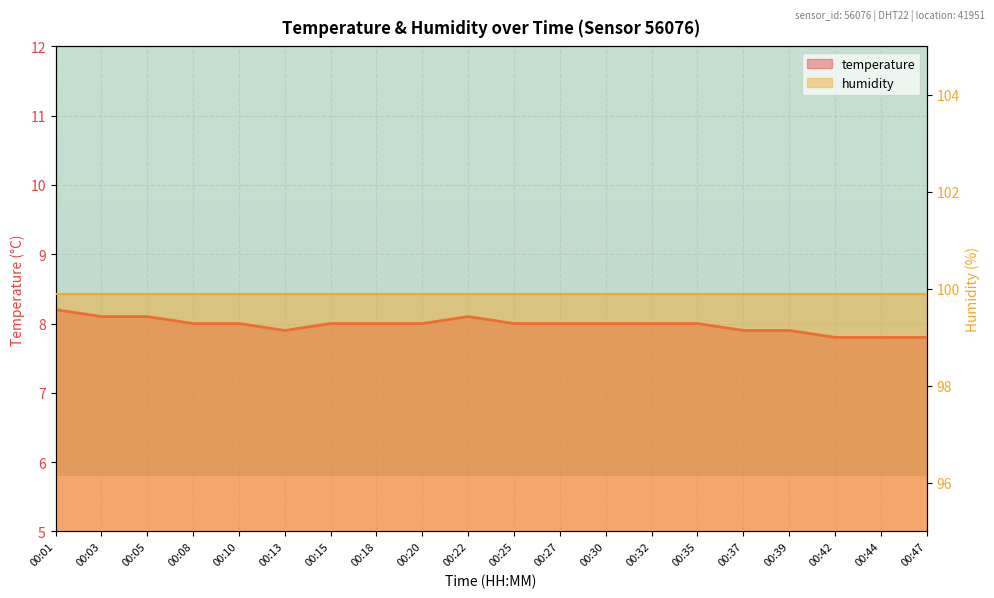

Reading left to right, what are all the values shown in this chart?

00:01=8.2	00:03=8.1	00:05=8.1	00:08=8.0	00:10=8.0	00:13=7.9	00:15=8.0	00:18=8.0	00:20=8.0	00:22=8.1	00:25=8.0	00:27=8.0	00:30=8.0	00:32=8.0	00:35=8.0	00:37=7.9	00:39=7.9	00:42=7.8	00:44=7.8	00:47=7.8